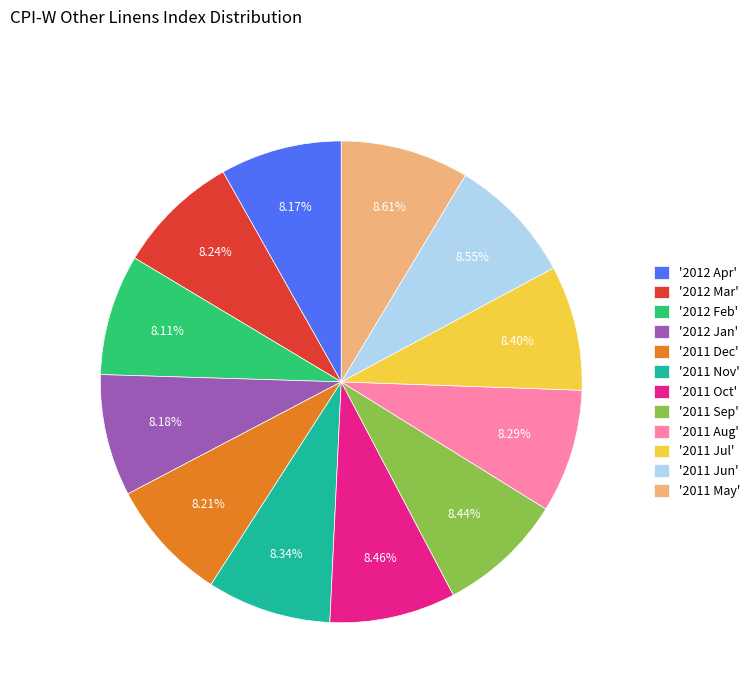

What is the ratio of the value at '2012 Jan' to the value at '2011 Nov'?

1.0